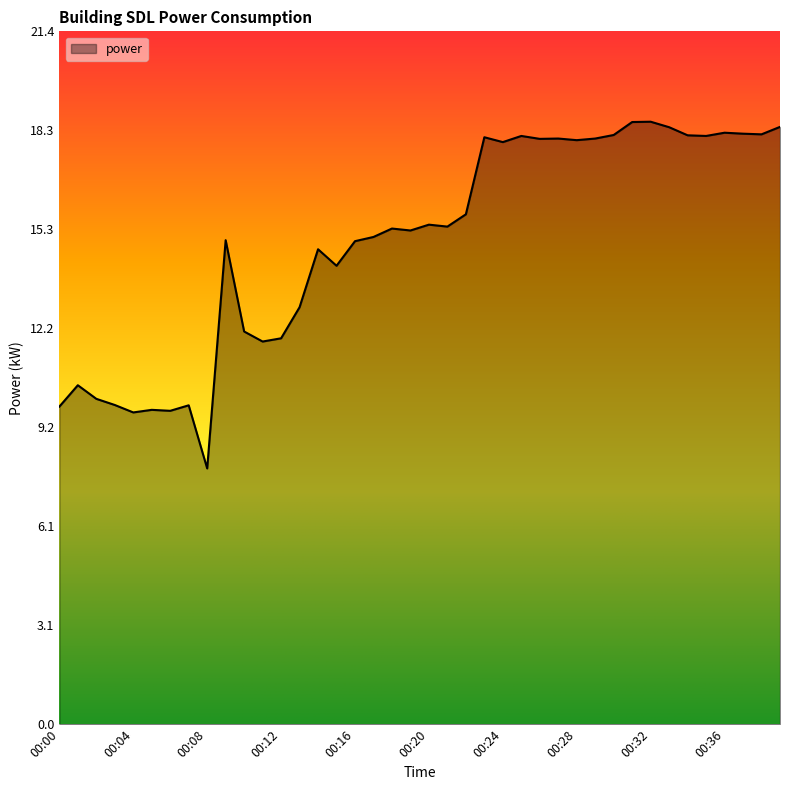

What is the difference between the second highest and second lowest values?

9.0